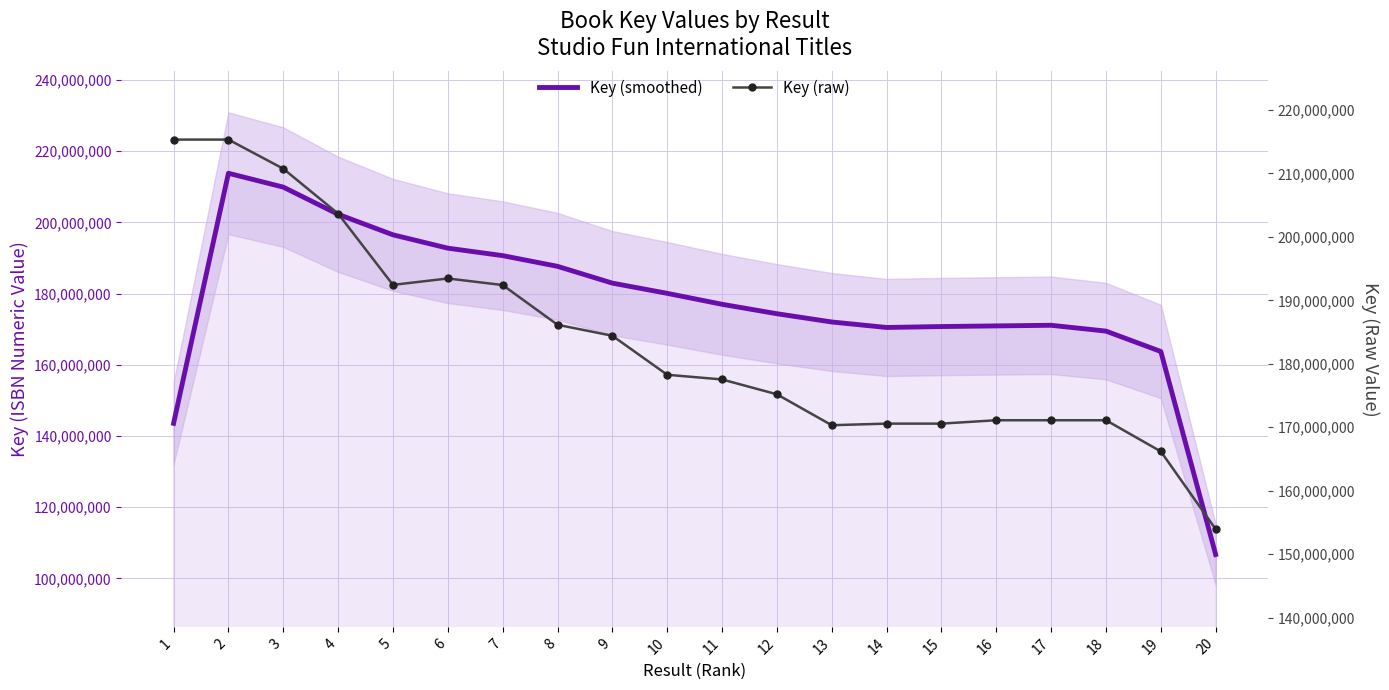

Reading left to right, transcribe all the data shown in this chart.

Key (smoothed): 1=143557228.3	2=213805769.0	3=209914136.7	4=202281508.7	5=196515075.0	6=192765348.7	7=190669124.7	8=187660255.3	9=182946535.7	10=180074610.0	11=176999746.7	12=174349580.3	13=172029126.0	14=170488126.3	15=170749743.0	16=170927358.7	17=171104976.0	18=169465592.0	19=163742045.0	20=106707053.0
Key (raw): 1=215335822.0	2=215335863.0	3=210745622.0	4=203660925.0	5=192437979.0	6=193446321.0	7=192411746.0	8=186149307.0	9=184419713.0	10=178270587.0	11=177533530.0	12=175195123.0	13=170320088.0	14=170572167.0	15=170572124.0	16=171104938.0	17=171105014.0	18=171104976.0	19=166186786.0	20=153934373.0